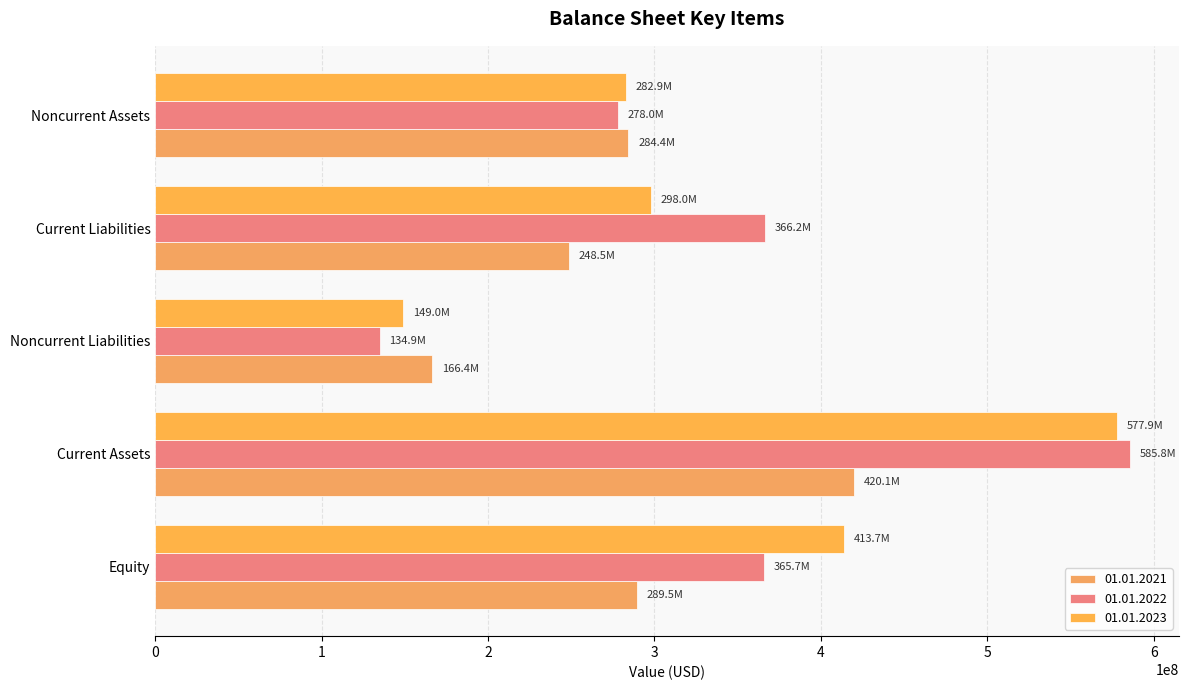

What is the spread (max minus min) of values at Equity?

124253000